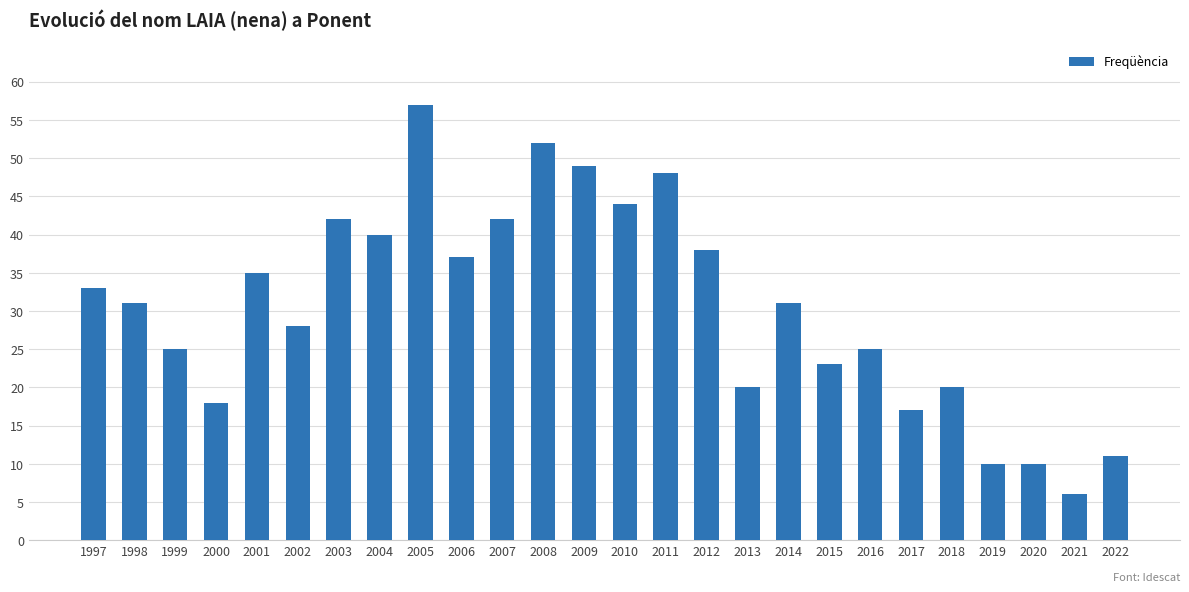

What is the greatest value displayed?

57